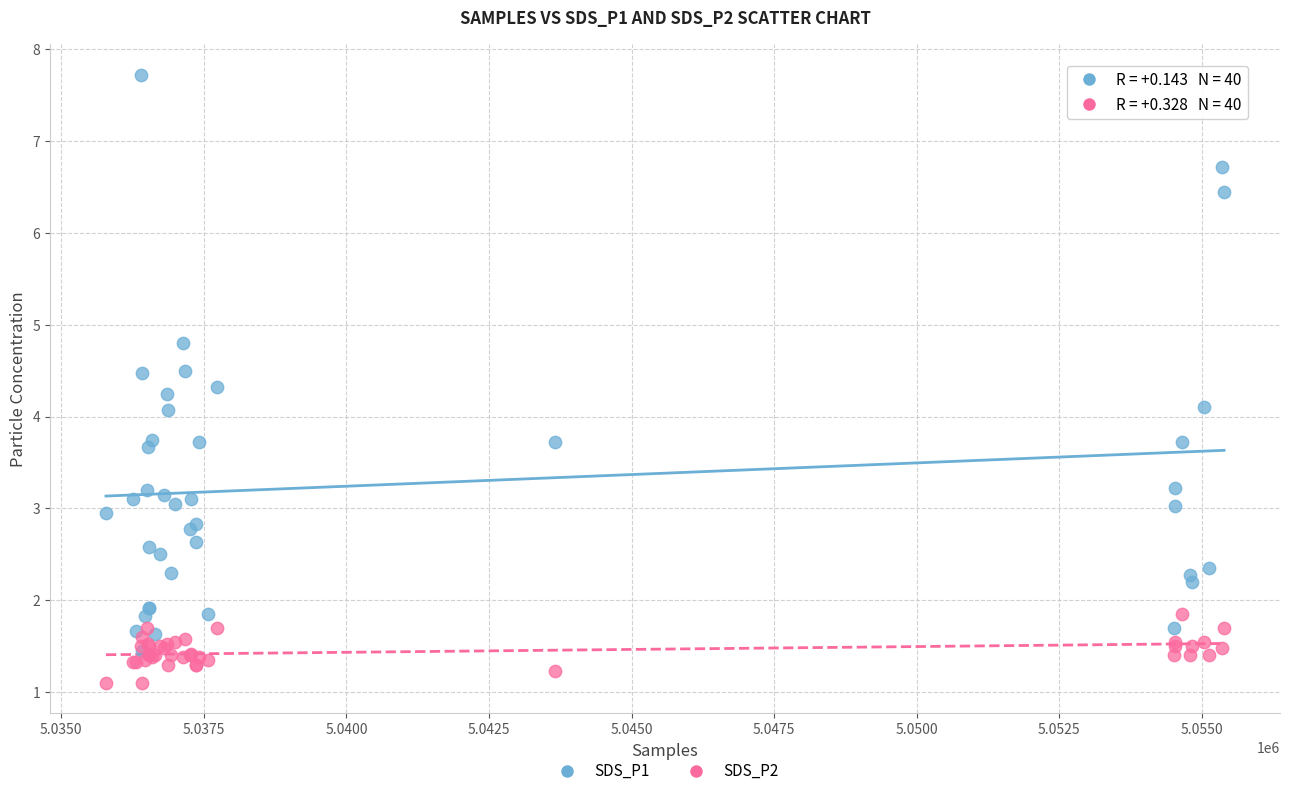

What are all the series names shown in the legend?

SDS_P1, SDS_P2